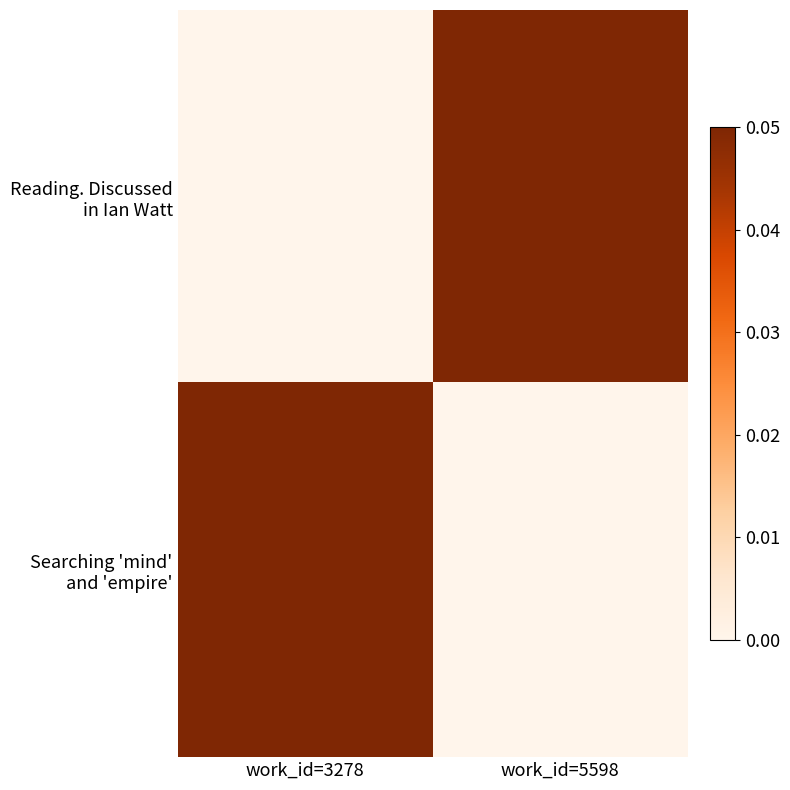

Which series has the largest total across all categories?

Reading. Discussed in Ian Watt